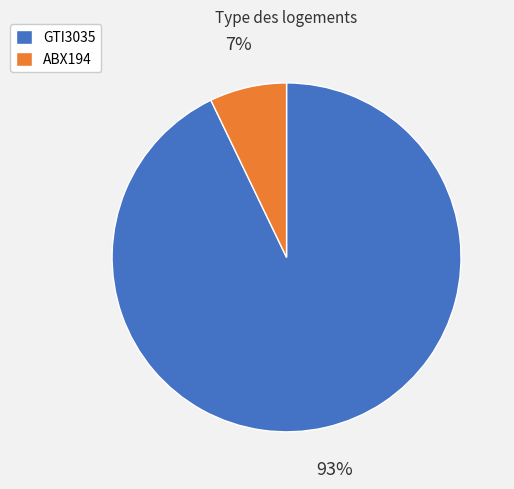

Which has a higher value, ABX194 or GTI3035?

GTI3035